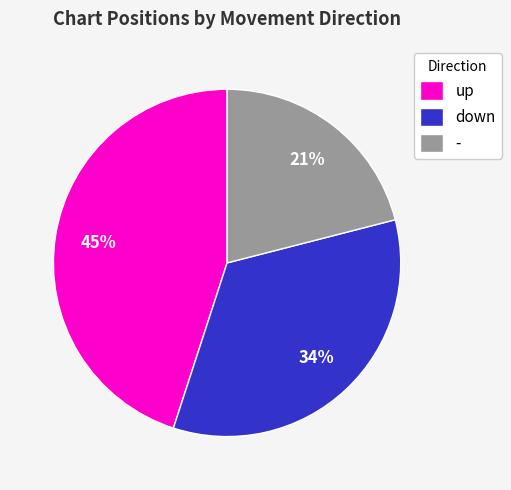

Is the sum of down and up greater than half?

Yes